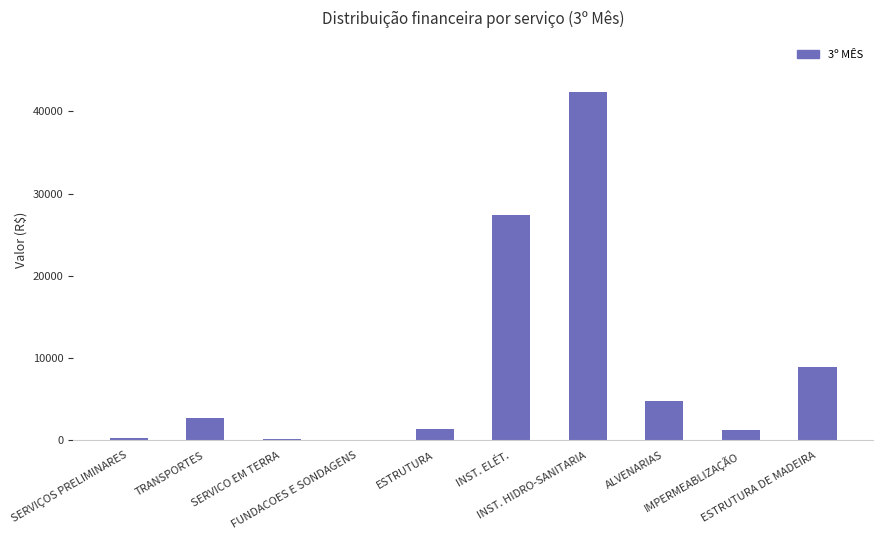

What is the maximum value shown in the chart?

42315.1